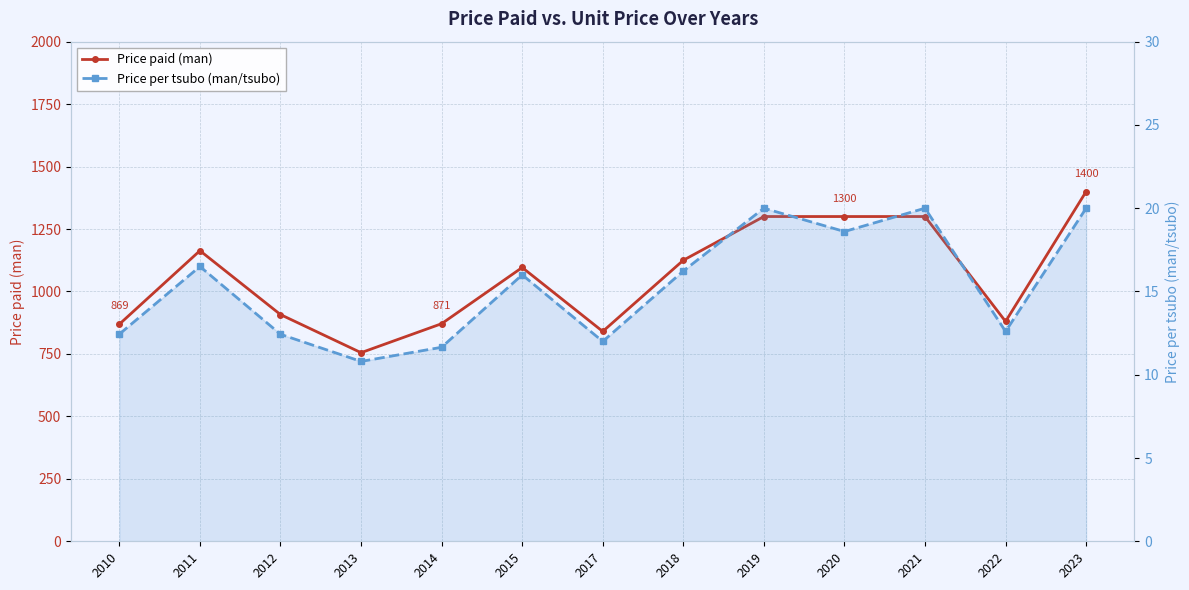

Reading left to right, extract all data points from this chart.

Price paid (man): 869.0	1163.3	907.5	755.0	871.0	1096.0	840.0	1125.0	1300.0	1300.0	1300.0	880.0	1400.0
Price per tsubo (man/tsubo): 12.4	16.5	12.4	10.8	11.7	16.0	12.0	16.2	20.0	18.6	20.0	12.6	20.0